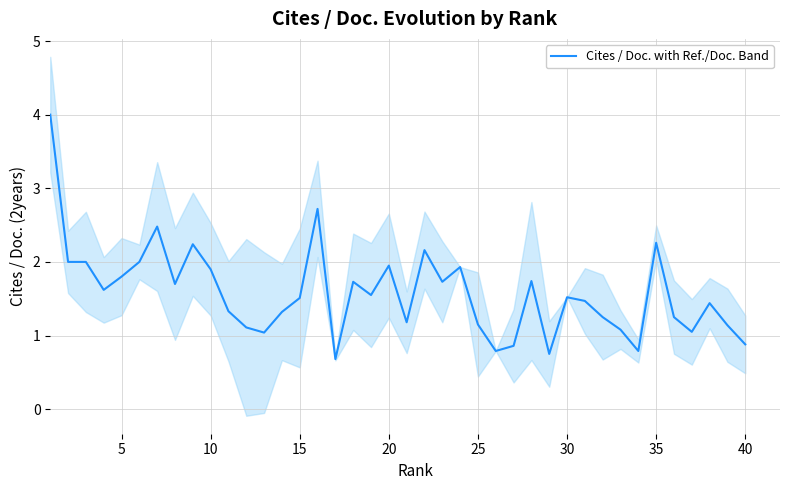

Is it true that Cites / Doc. with Ref./Doc. Band equals 3.1 at 10?

False